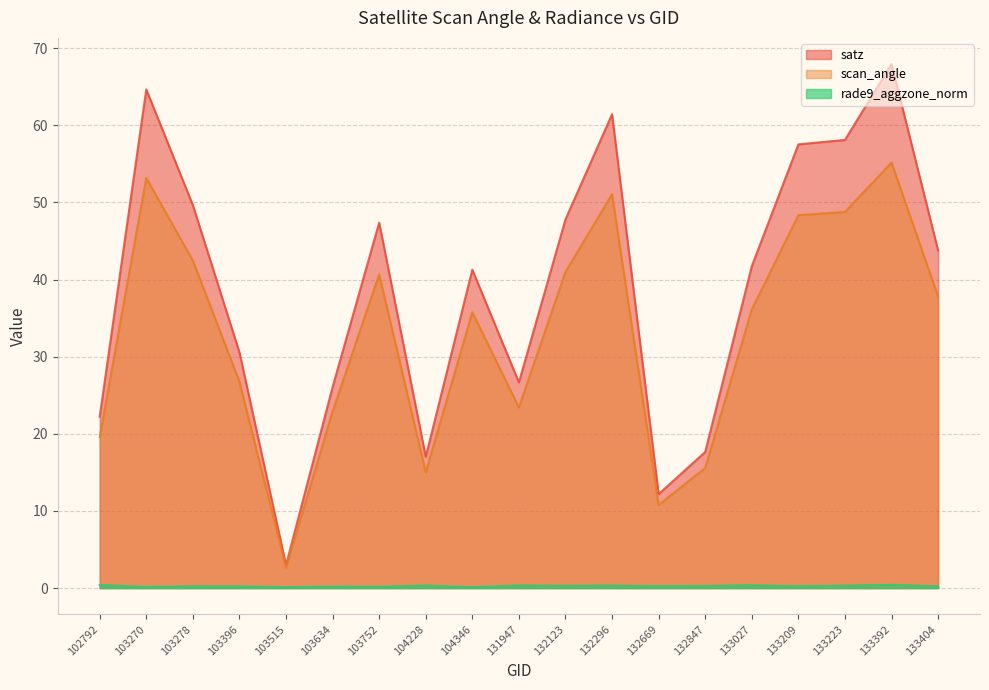

Where is satz nearest to the value 35?

103396